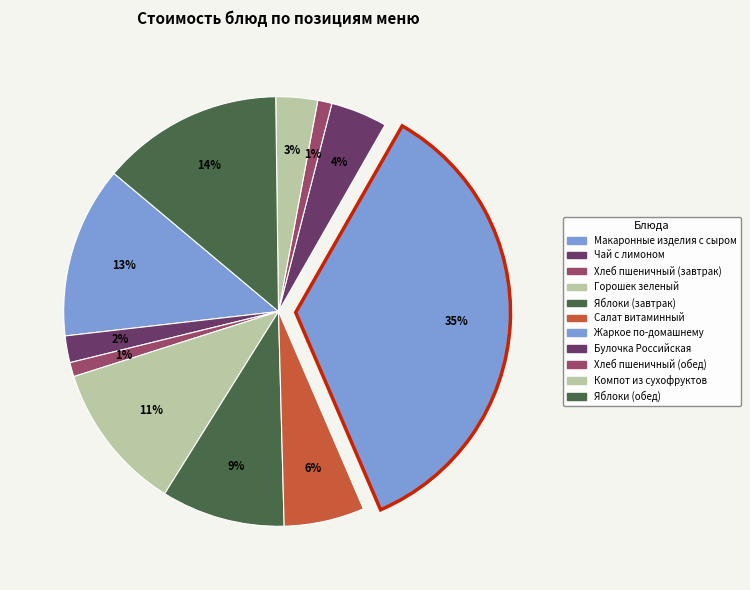

How many segments does this pie chart have?

11